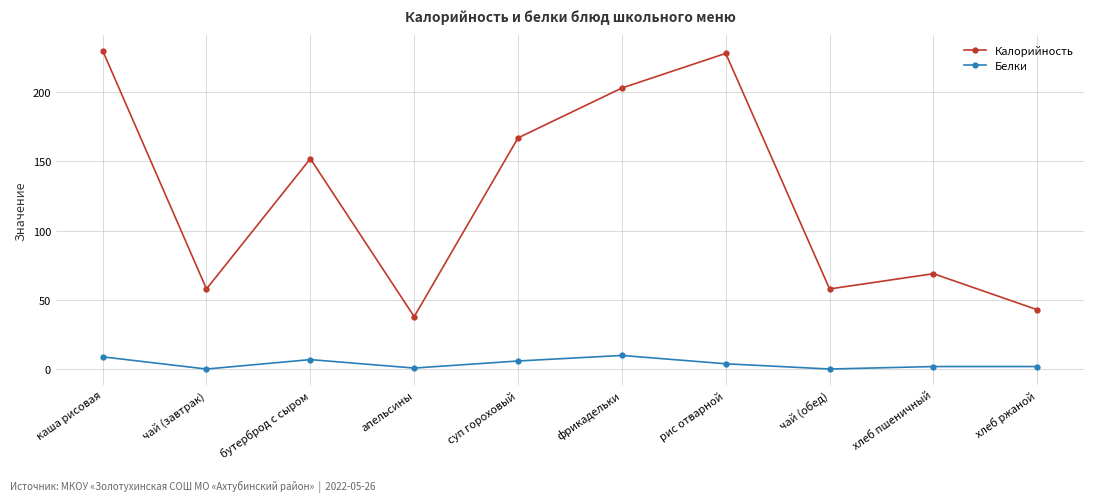

Where is Калорийность nearest to the value 134?

бутерброд с сыром